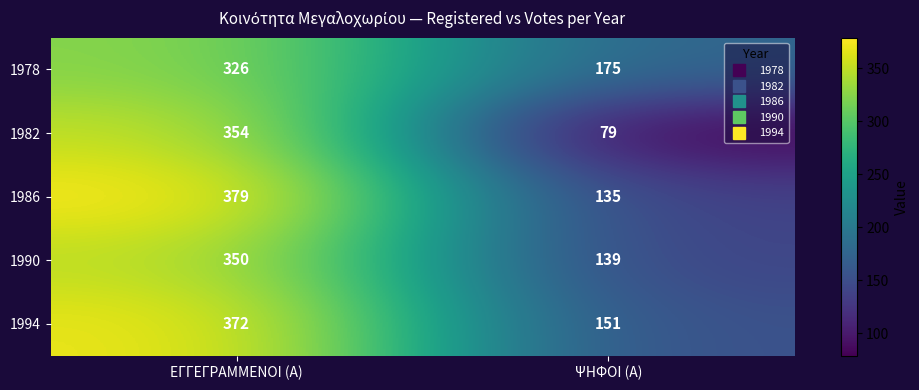

The 1990 series shows 60 at ΨΗΦΟΙ (Α). True or false?

False